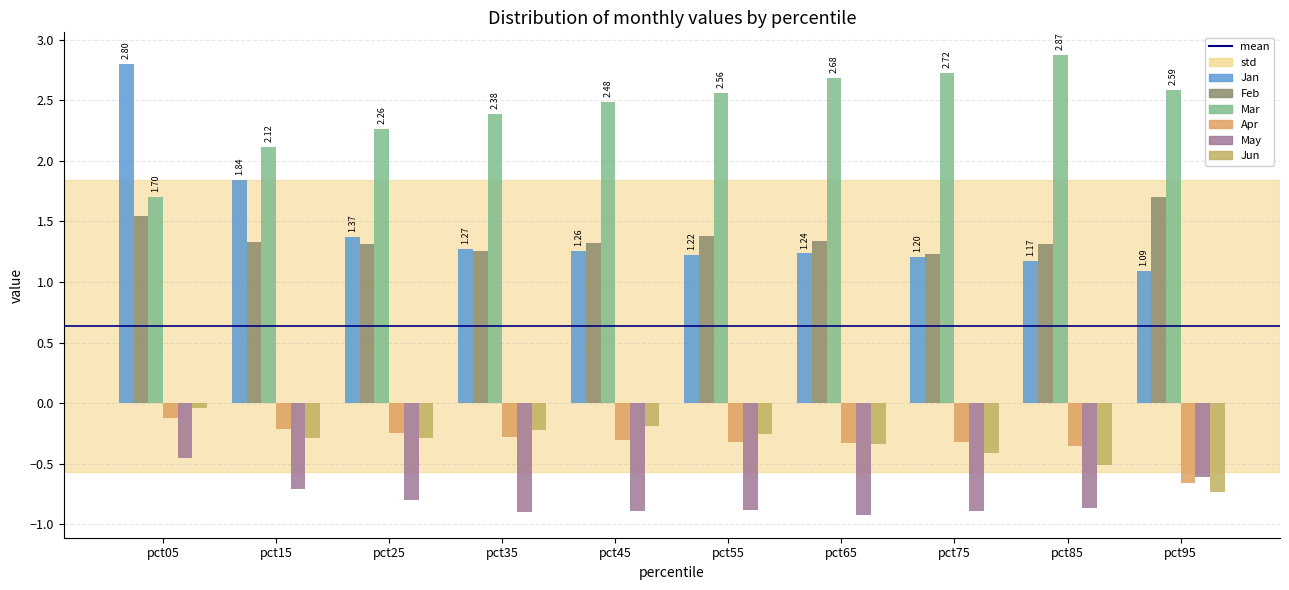

Which series has the largest total across all categories?

Mar